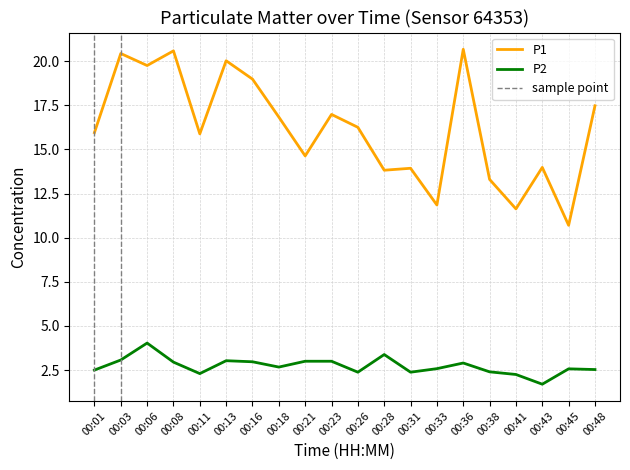

Reading left to right, extract all data points from this chart.

P1: 00:01=15.9	00:03=20.4	00:06=19.8	00:08=20.6	00:11=15.9	00:13=20.0	00:16=19.0	00:18=16.8	00:21=14.6	00:23=17.0	00:26=16.2	00:28=13.8	00:31=13.9	00:33=11.8	00:36=20.7	00:38=13.3	00:41=11.6	00:43=14.0	00:45=10.7	00:48=17.5
P2: 00:01=2.5	00:03=3.1	00:06=4.0	00:08=3.0	00:11=2.3	00:13=3.0	00:16=3.0	00:18=2.7	00:21=3.0	00:23=3.0	00:26=2.4	00:28=3.4	00:31=2.4	00:33=2.6	00:36=2.9	00:38=2.4	00:41=2.2	00:43=1.7	00:45=2.6	00:48=2.5